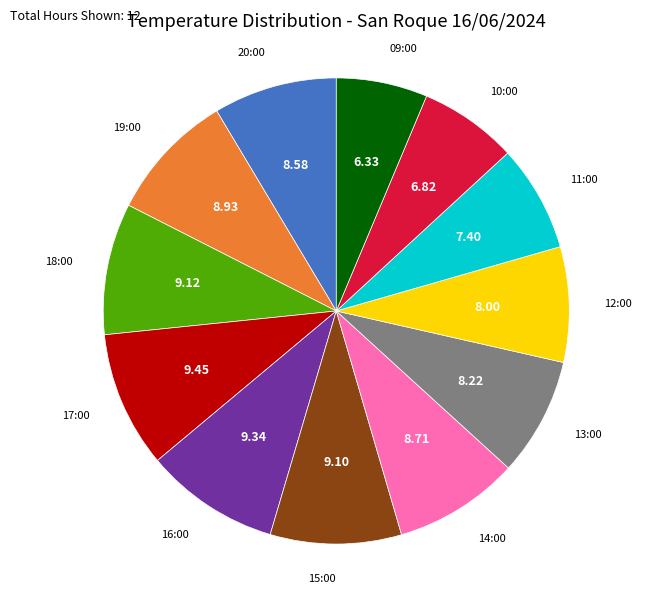

Is there any slice that represents more than half of the pie?

No